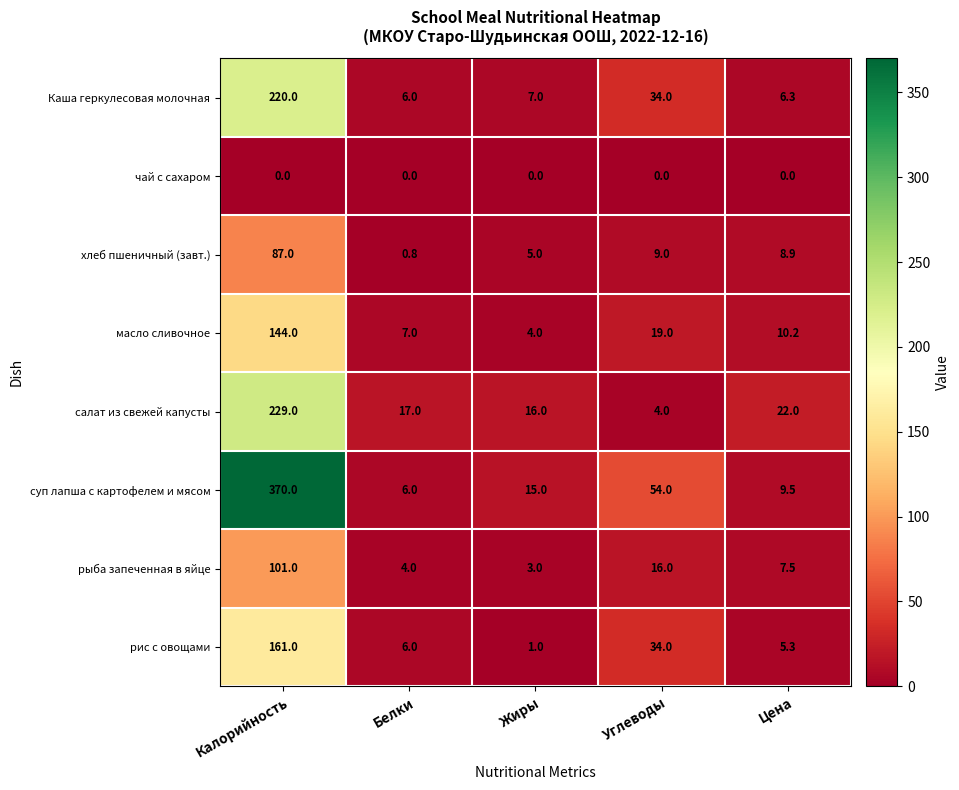

Which series has the largest range (max minus min)?

суп лапша с картофелем и мясом